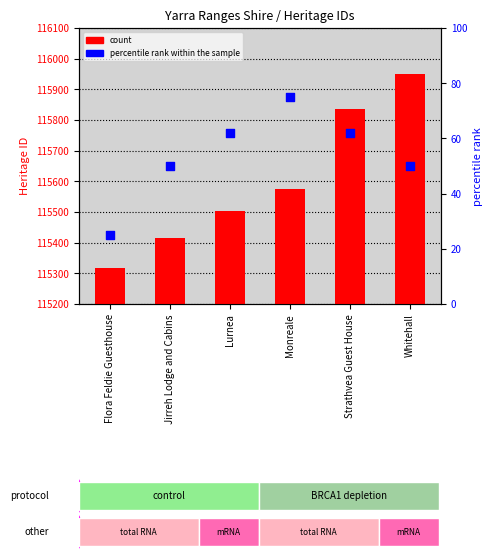

At which category is the sum across all series the highest?

Whitehall